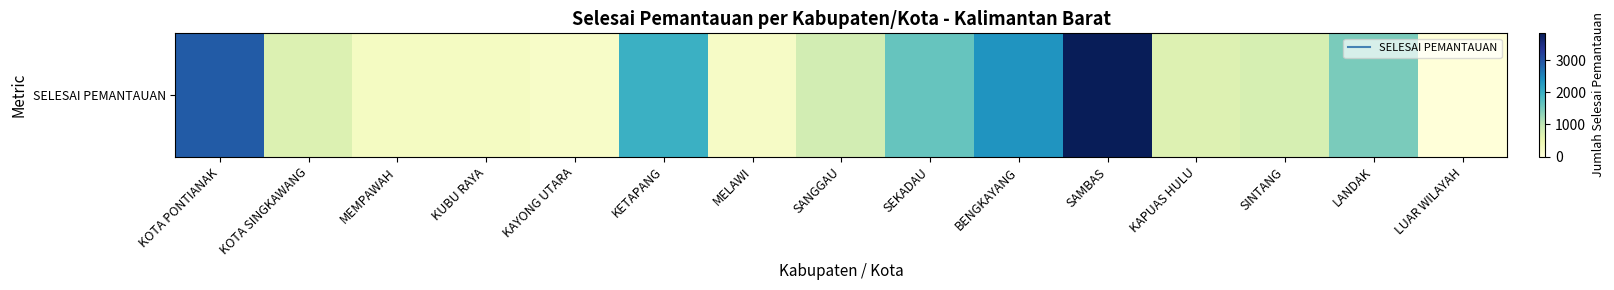

What is the maximum value shown in the chart?

3840